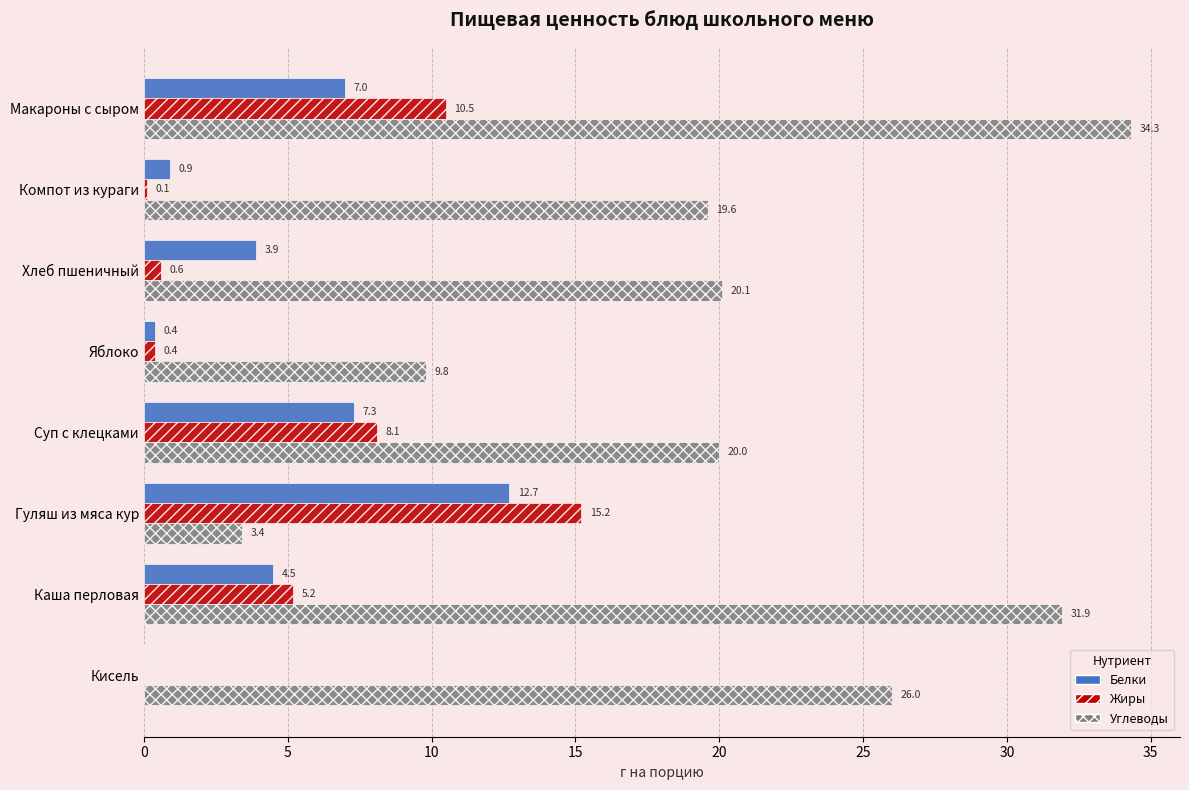

Between Каша перловая and Кисель, which series saw the biggest shift?

Углеводы